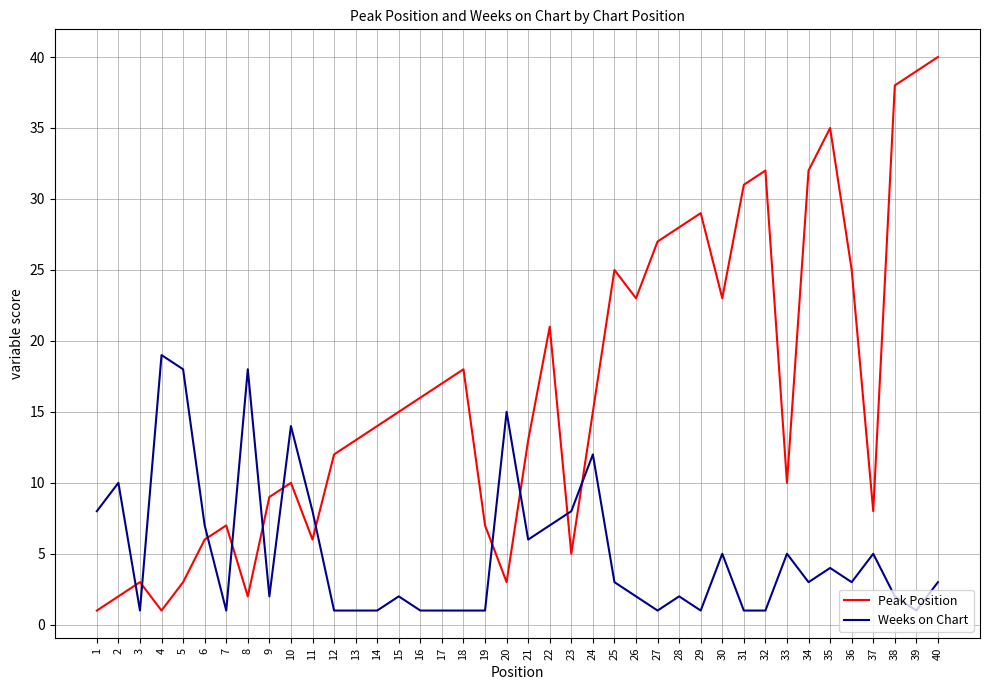

Which series has the largest total across all categories?

Peak Position